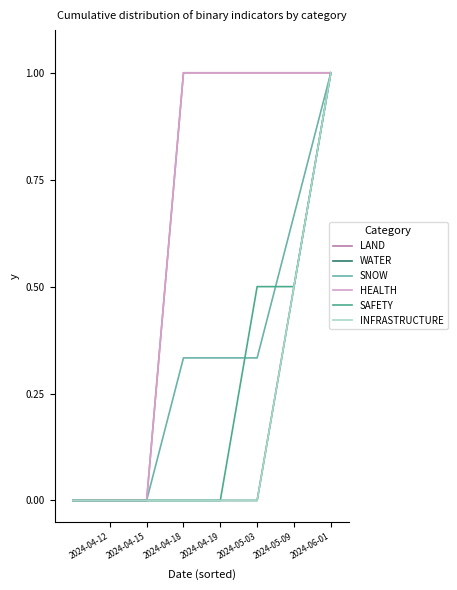

What is the label of the 3rd point from the left?

2024-04-15